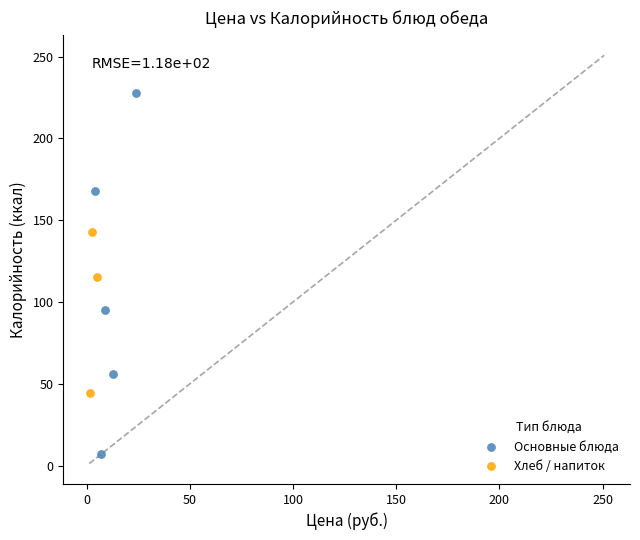

Which series reaches the maximum Y coordinate?

Основные блюда